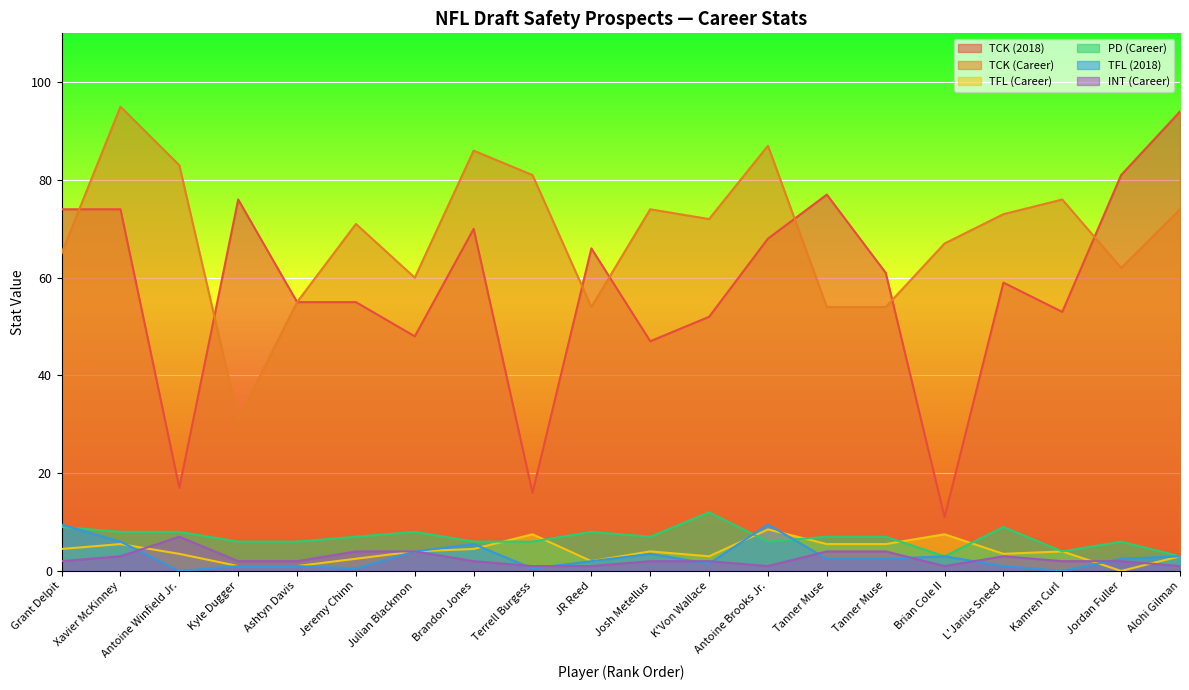

What is the sum of the TFL (2018) values at Ashtyn Davis and K'Von Wallace?

2.5